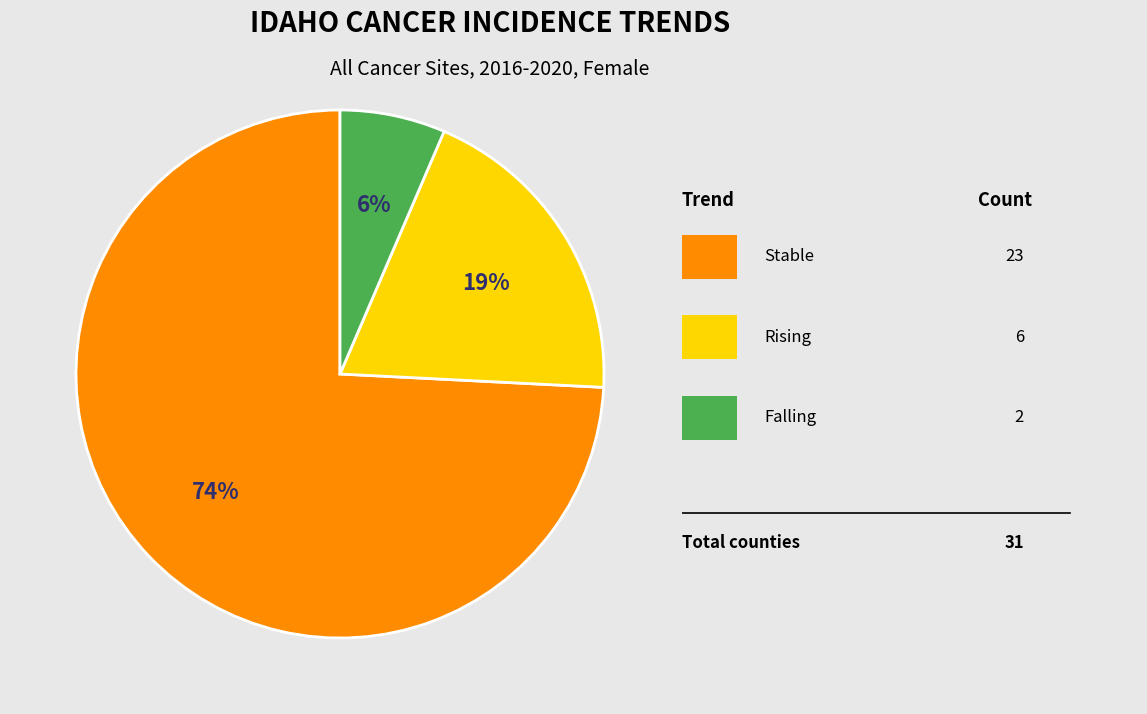

Is there a majority slice in this chart?

Yes